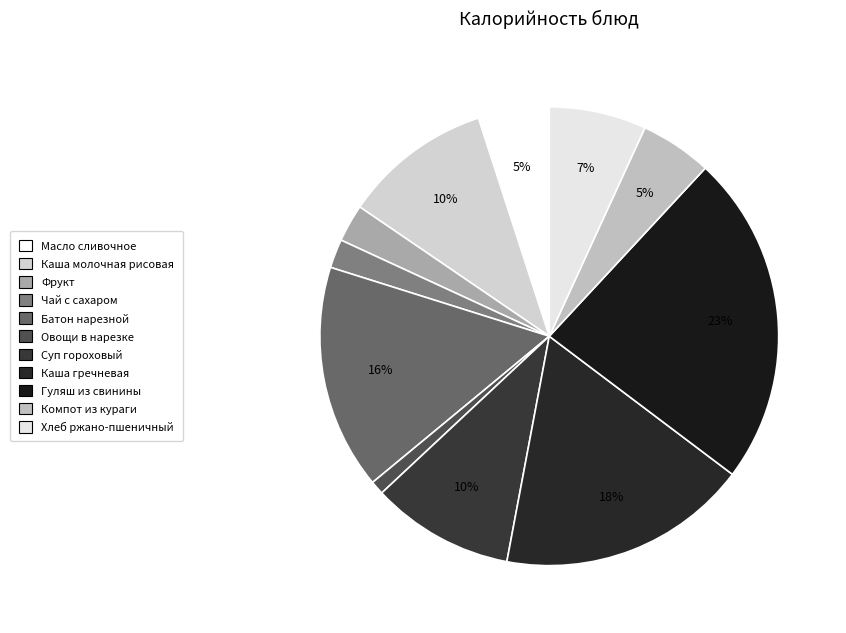

Is there any slice that represents more than half of the pie?

No